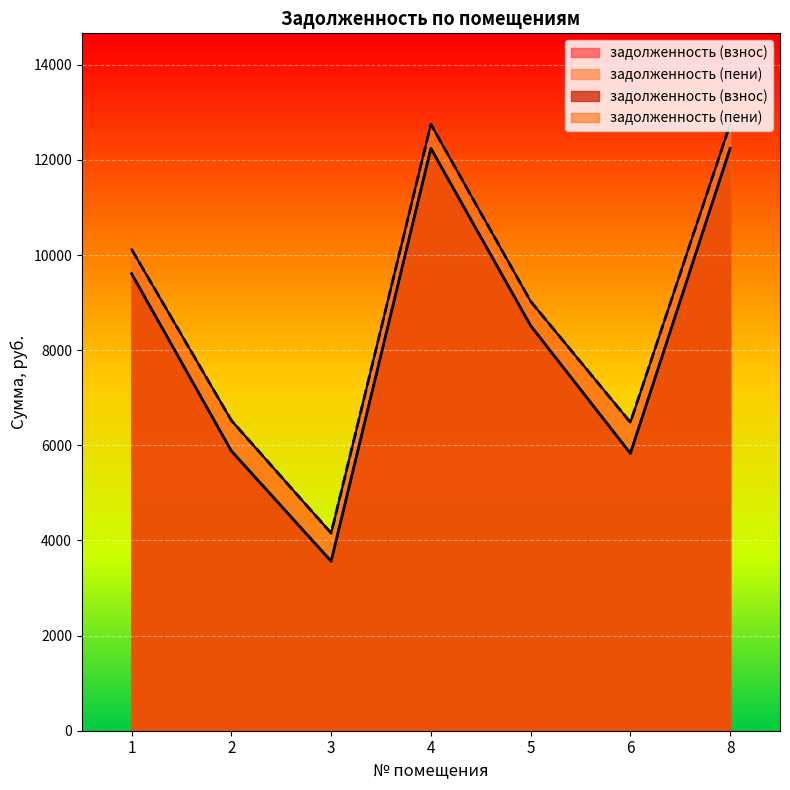

True or false: задолженность (взнос) and задолженность (пени) cross at least once.

False